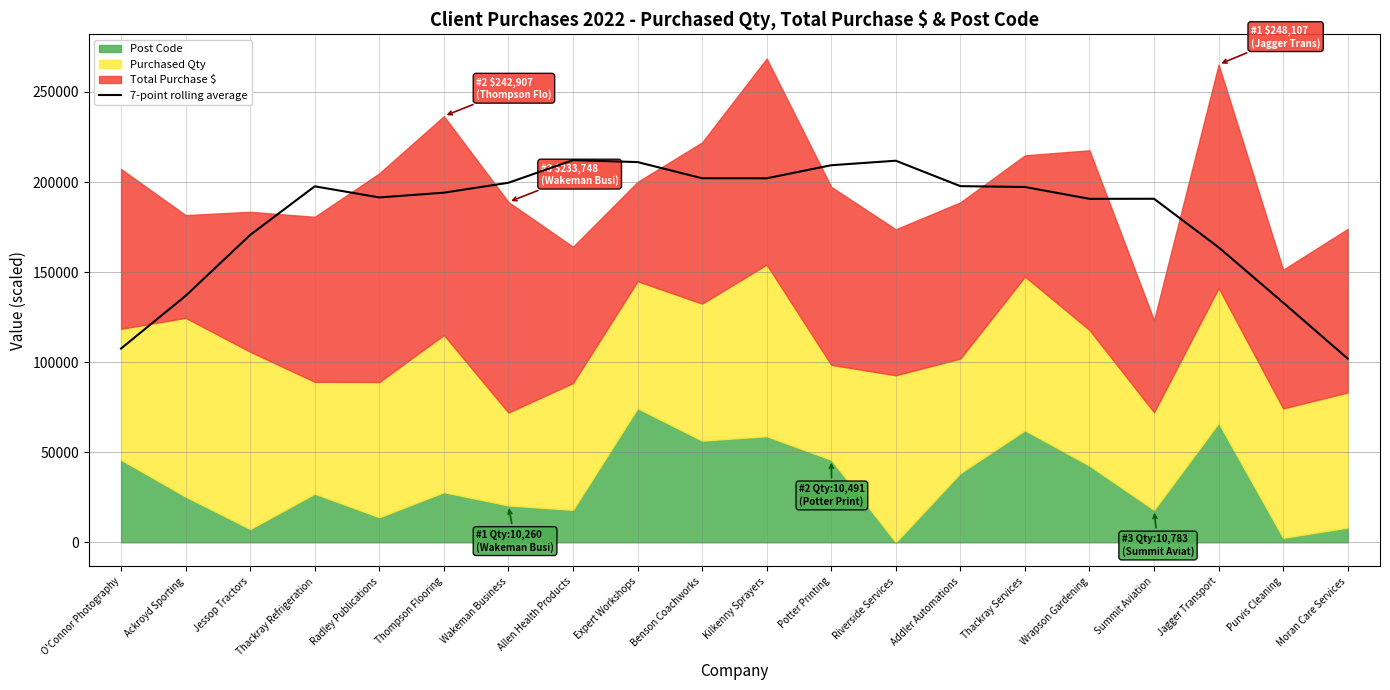

Does the chart display data point markers on the line(s)?

No